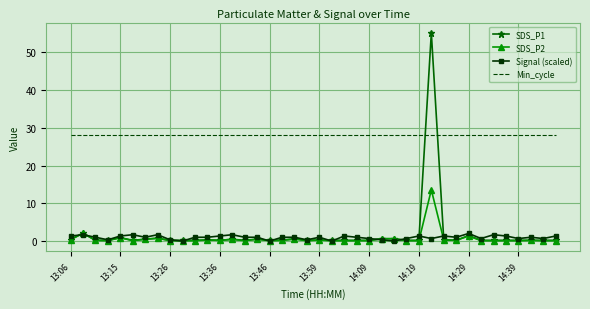

True or false: Min_cycle and Signal (scaled) intersect in this chart.

False